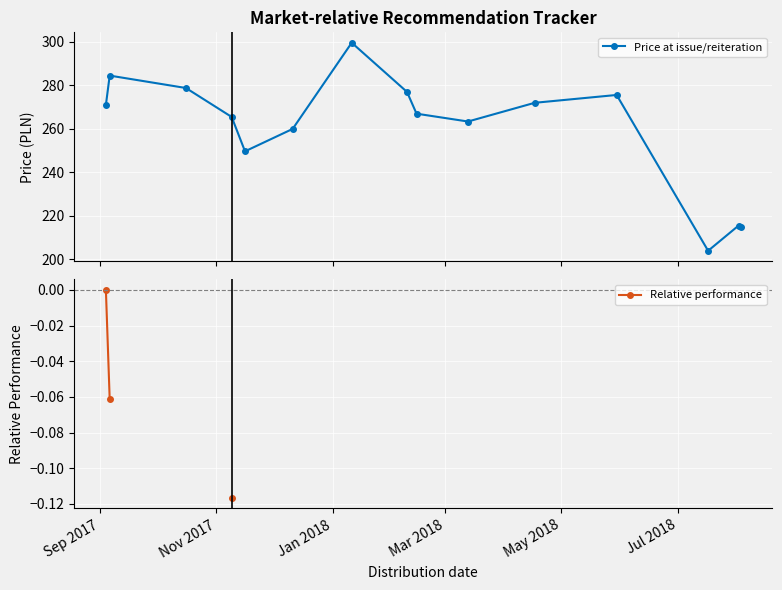

What is the value of the Price at issue/reiteration point at the 12th from the left?

275.6